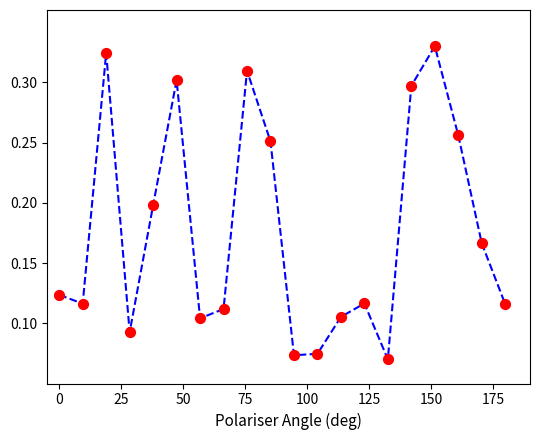

How many lines are shown in the chart?

1